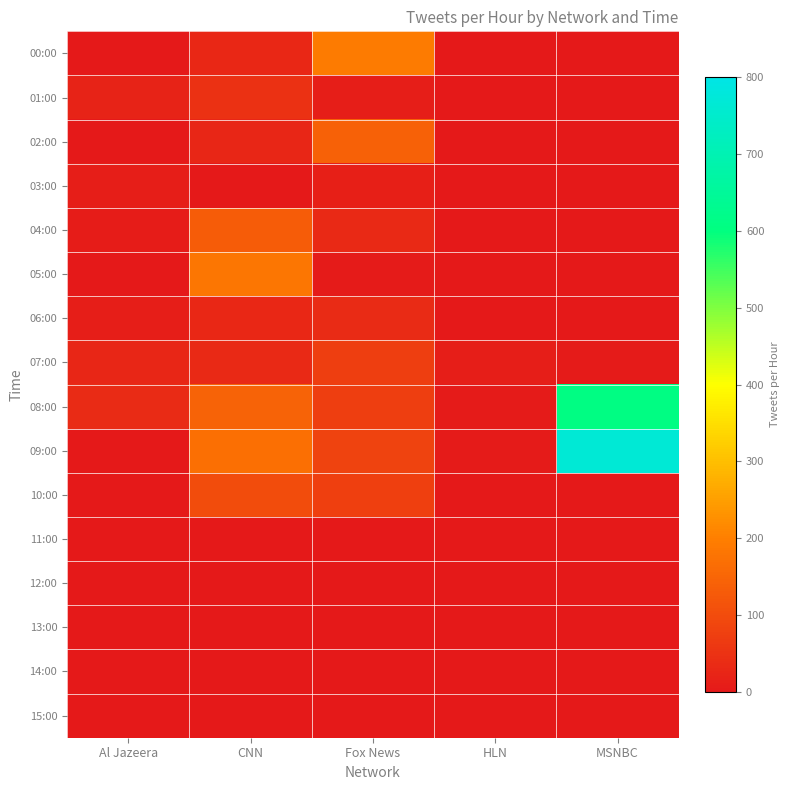

Reading left to right, extract all data points from this chart.

00:00: Al Jazeera=0	CNN=30	Fox News=191	HLN=0	MSNBC=0
01:00: Al Jazeera=20	CNN=47	Fox News=11	HLN=0	MSNBC=0
02:00: Al Jazeera=0	CNN=27	Fox News=141	HLN=0	MSNBC=0
03:00: Al Jazeera=11	CNN=0	Fox News=13	HLN=0	MSNBC=0
04:00: Al Jazeera=7	CNN=134	Fox News=33	HLN=0	MSNBC=0
05:00: Al Jazeera=0	CNN=182	Fox News=4	HLN=0	MSNBC=0
06:00: Al Jazeera=10	CNN=29	Fox News=36	HLN=0	MSNBC=0
07:00: Al Jazeera=26	CNN=33	Fox News=73	HLN=12	MSNBC=5
08:00: Al Jazeera=36	CNN=145	Fox News=73	HLN=4	MSNBC=609
09:00: Al Jazeera=0	CNN=171	Fox News=82	HLN=5	MSNBC=766
10:00: Al Jazeera=0	CNN=103	Fox News=77	HLN=0	MSNBC=0
11:00: Al Jazeera=0	CNN=0	Fox News=0	HLN=0	MSNBC=0
12:00: Al Jazeera=0	CNN=0	Fox News=0	HLN=0	MSNBC=0
13:00: Al Jazeera=0	CNN=0	Fox News=0	HLN=0	MSNBC=0
14:00: Al Jazeera=0	CNN=0	Fox News=0	HLN=0	MSNBC=0
15:00: Al Jazeera=0	CNN=0	Fox News=0	HLN=0	MSNBC=0